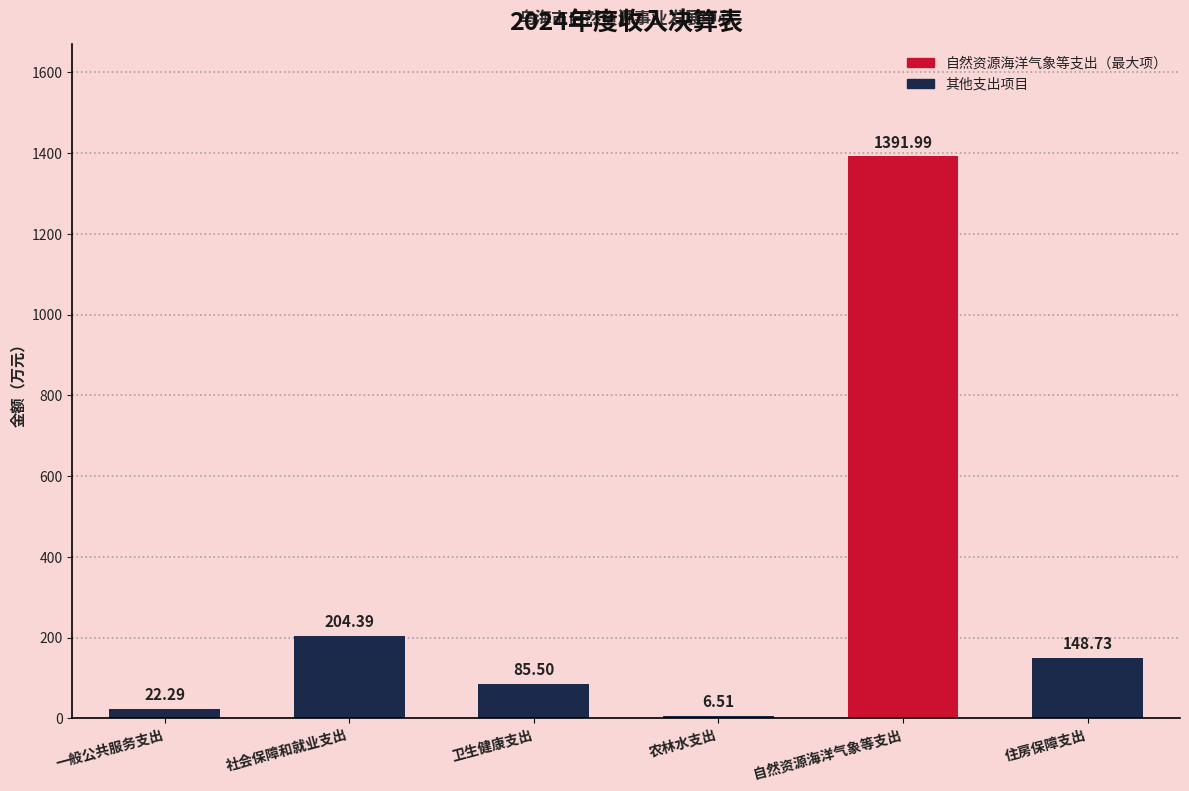

Reading left to right, what are all the values shown in this chart?

本年收入合计: 一般公共服务支出=22.3	社会保障和就业支出=204.4	卫生健康支出=85.5	农林水支出=6.5	自然资源海洋气象等支出=1392.0	住房保障支出=148.7
财政拨款收入: 一般公共服务支出=22.3	社会保障和就业支出=204.4	卫生健康支出=85.5	农林水支出=6.5	自然资源海洋气象等支出=1392.0	住房保障支出=148.7